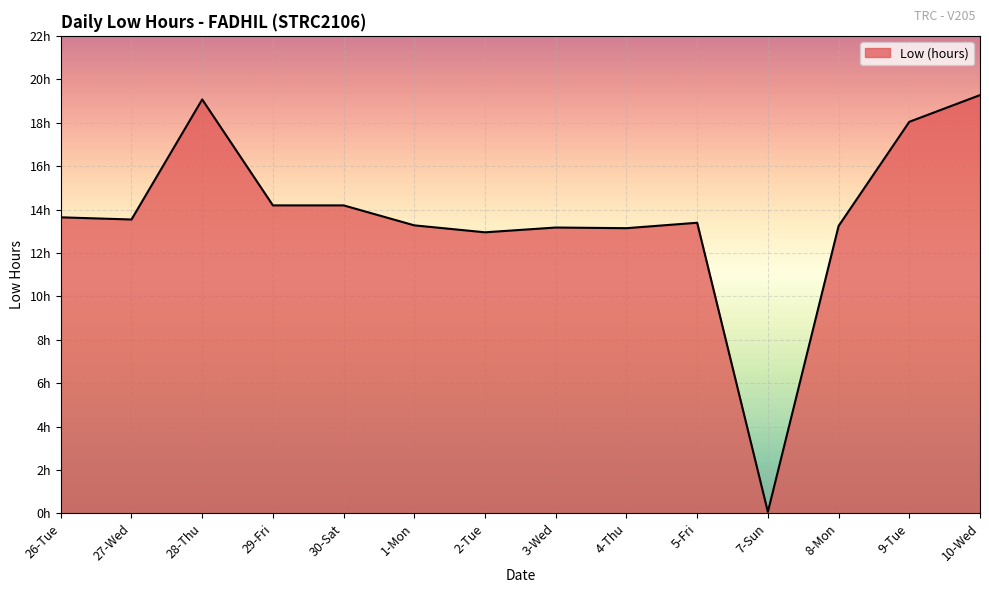

What is the change in value from 4-Thu to 7-Sun?

-13.1